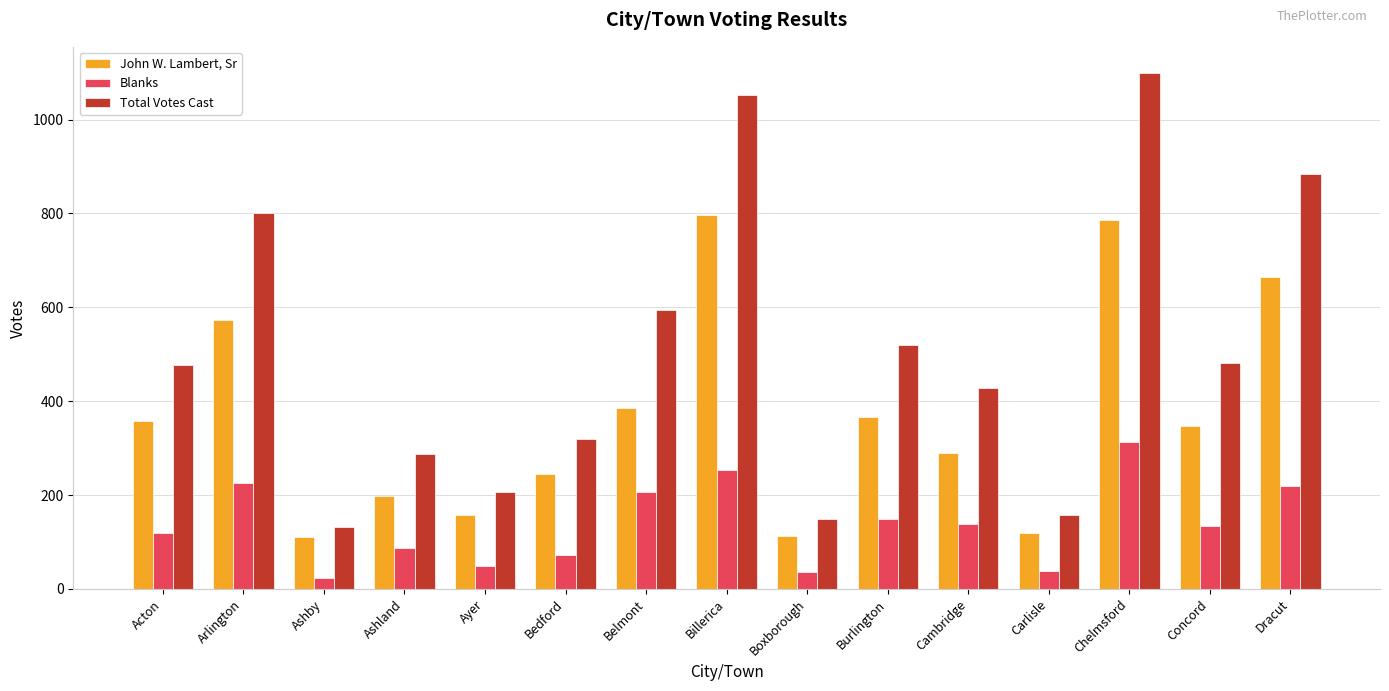

Rank the series by their maximum value, from lowest to highest.

Blanks, John W. Lambert, Sr, Total Votes Cast